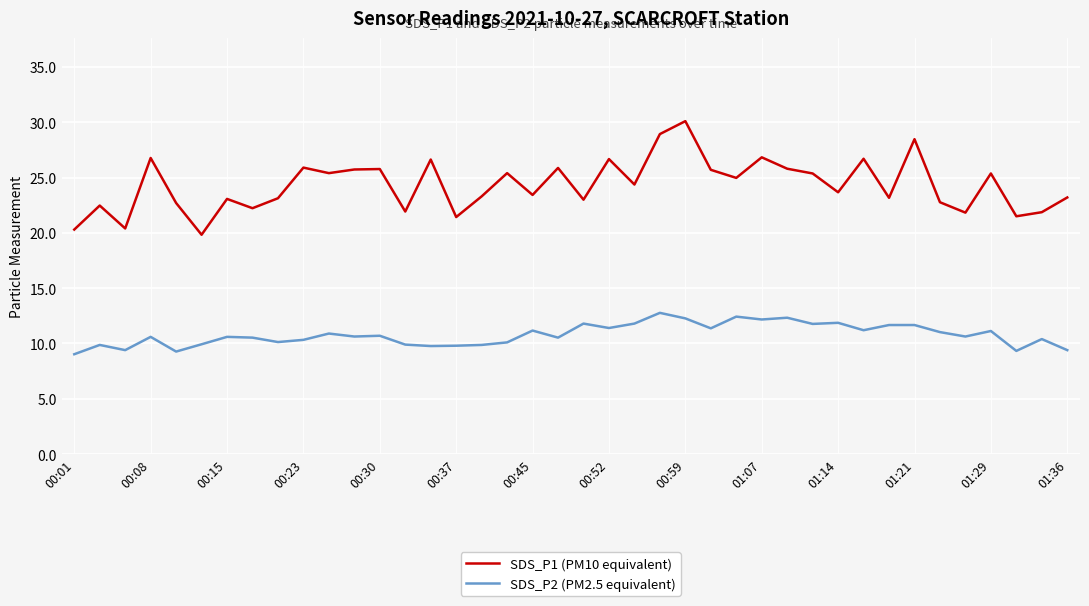

True or false: SDS_P2 (PM2.5 equivalent) and SDS_P1 (PM10 equivalent) intersect in this chart.

False